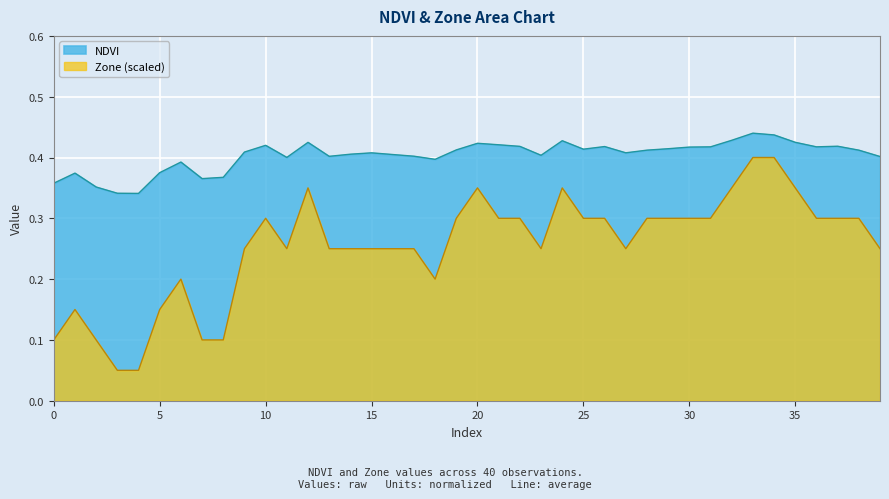

At 15, list the series in order from largest to smallest.

NDVI, Zone (scaled)